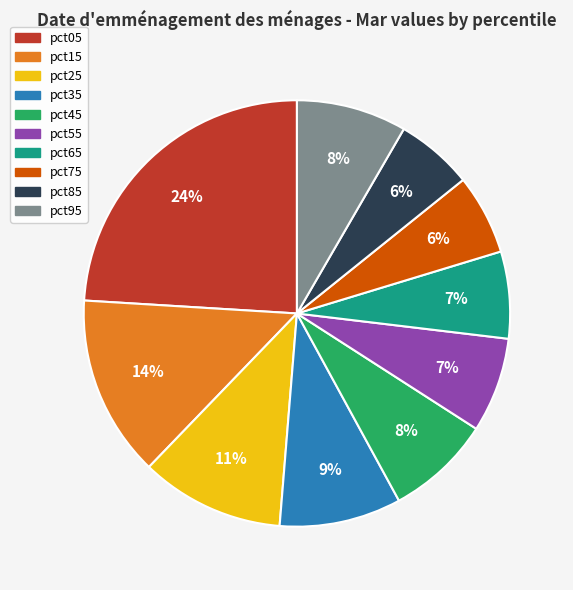

Is it true that pct25 is 20% of the pie?

False